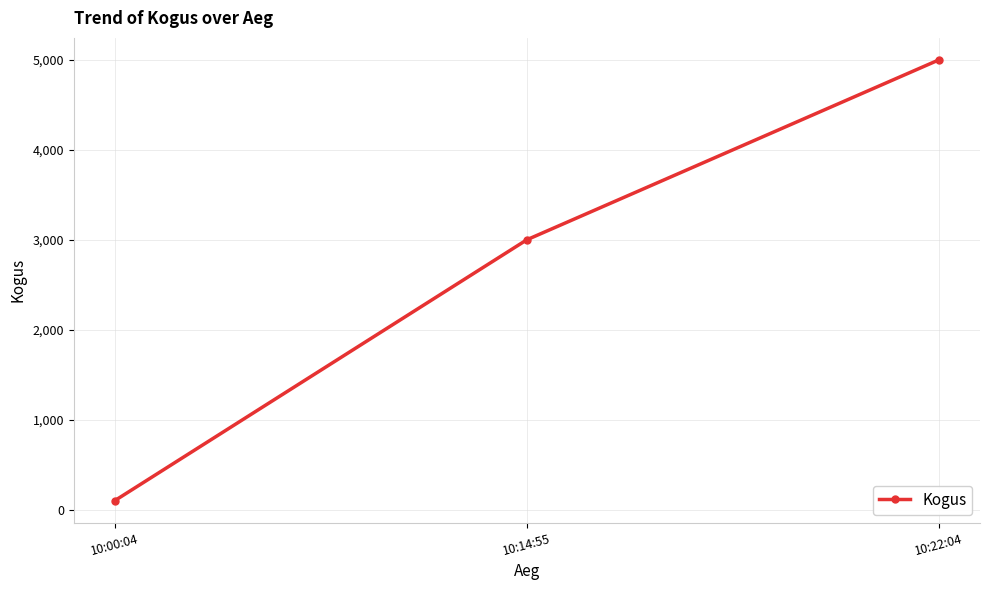

Which category has the lowest value across all series?

10:00:04